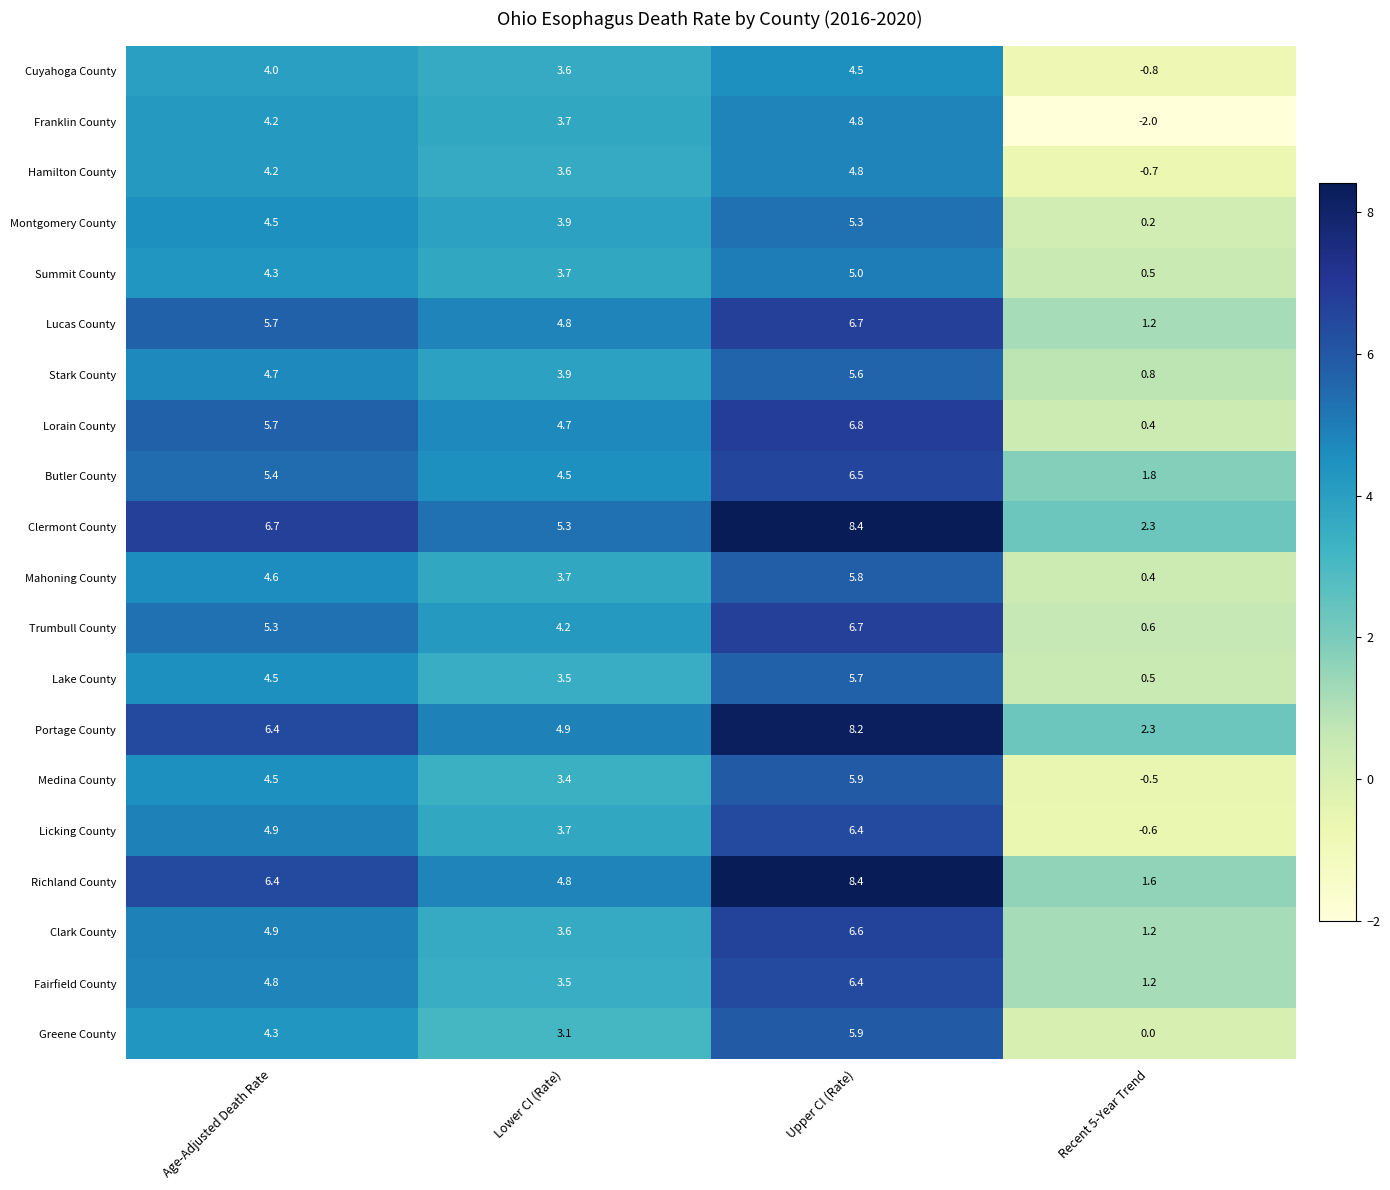

What is the difference between the maximum and second lowest values in the Clermont County series?

3.1